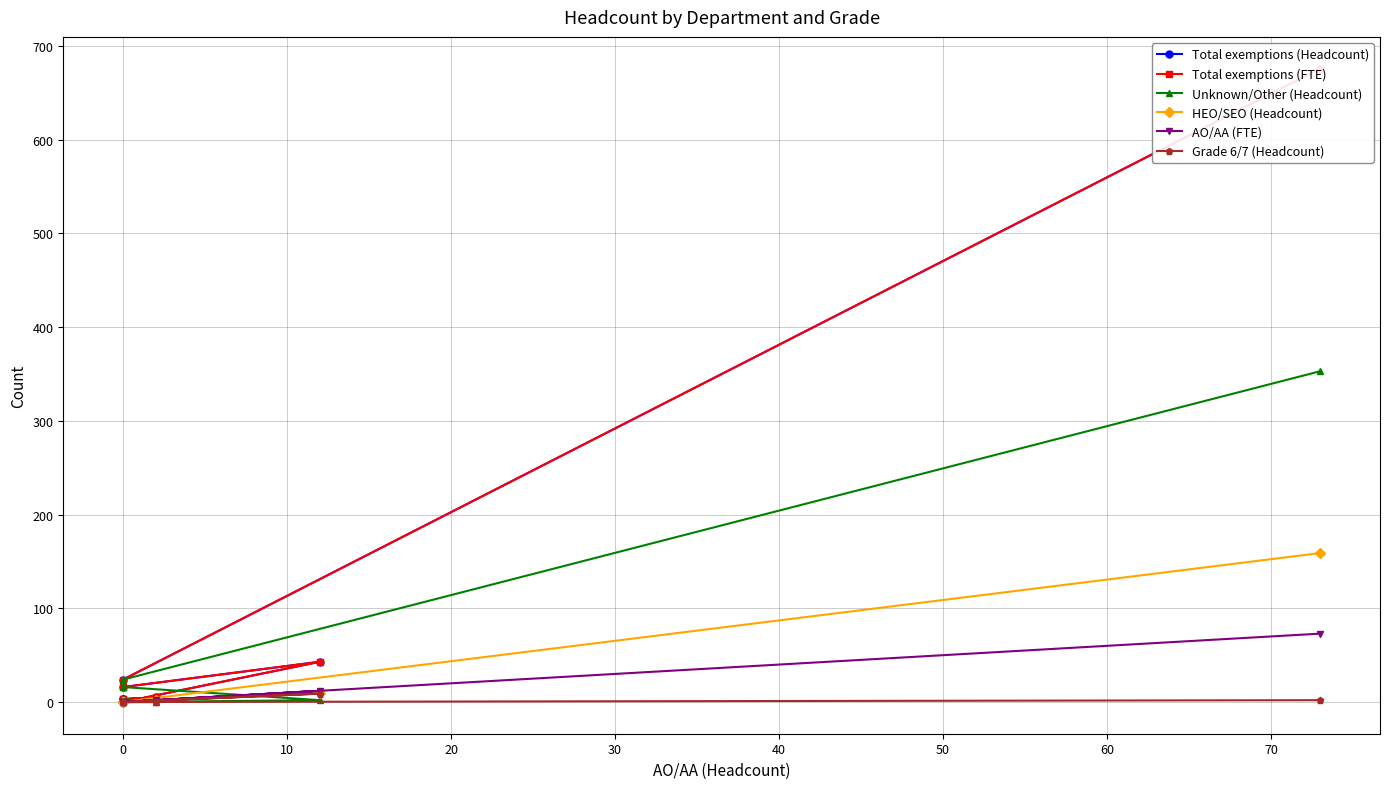

In Total exemptions (FTE), how many points are higher than both neighbors (excluding endpoints)?

2